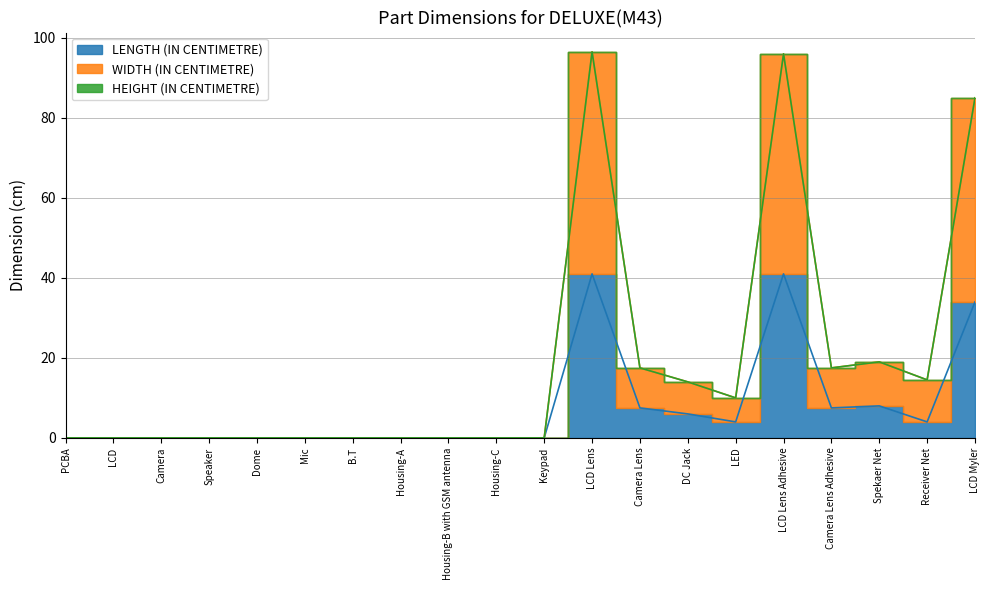

What is the label of the 17th point from the right?

Speaker